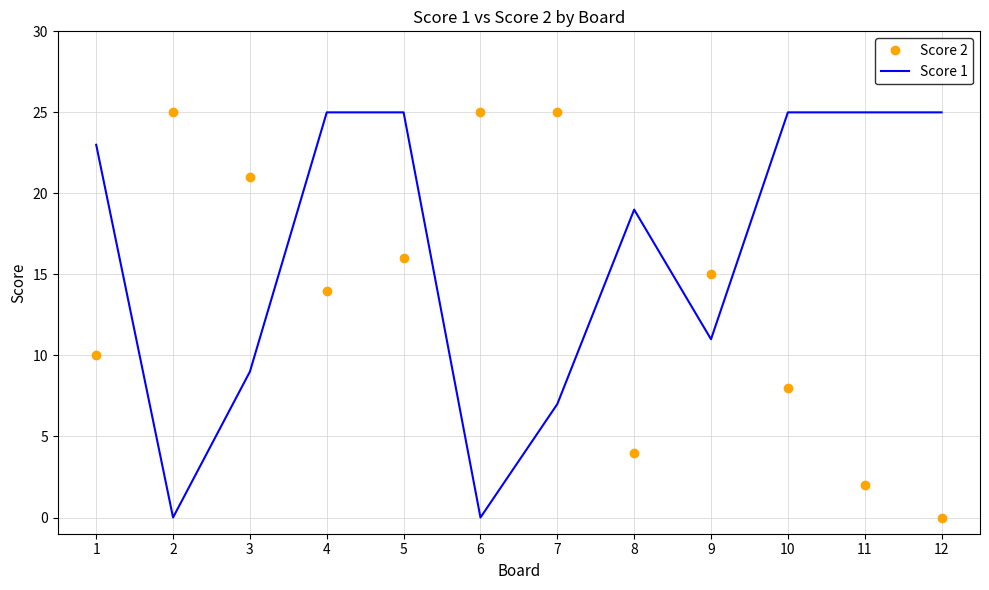

What is the greatest value displayed?

25